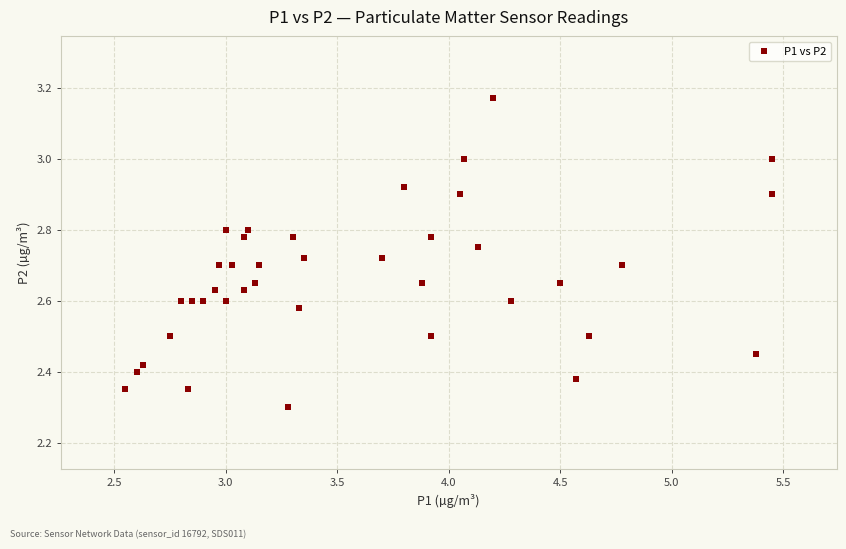

What Y value in the scatter plot is closest to 2?

2.3